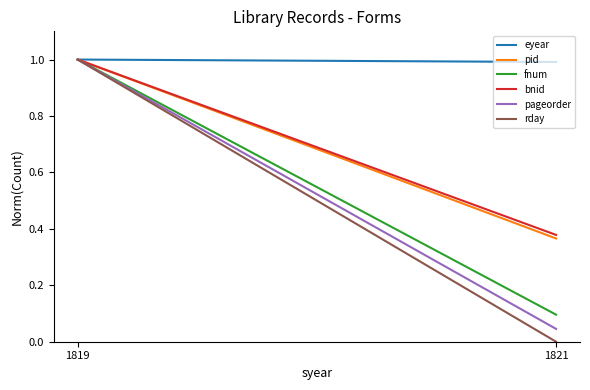

What is the highest value of the pid series?

1.0